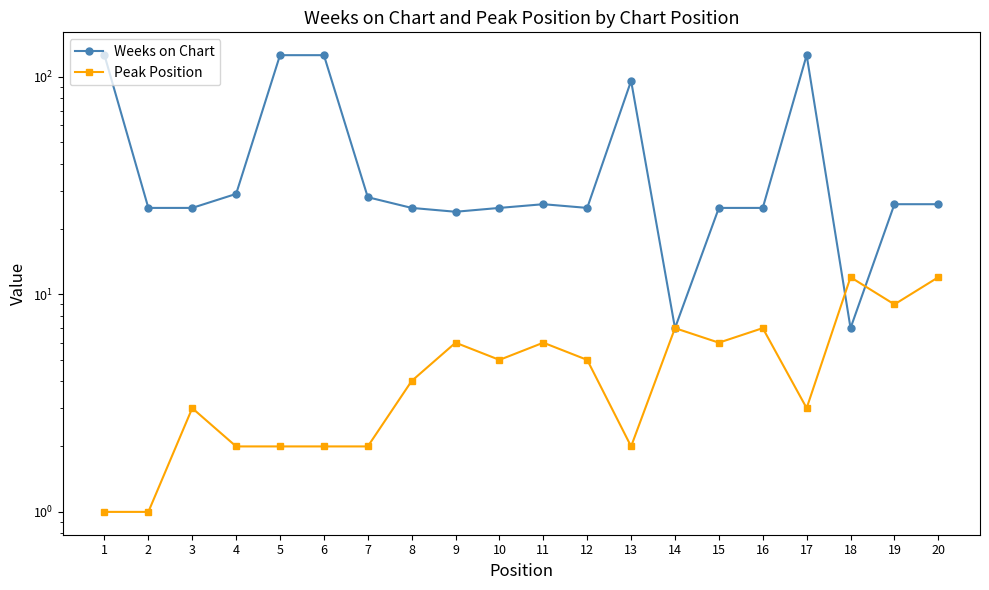

At which category does Weeks on Chart reach its first local peak?

11